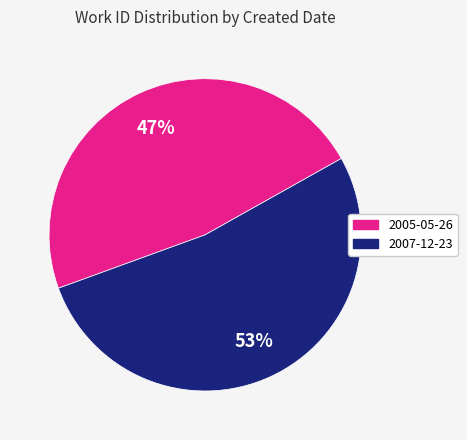

Does any single category account for the majority?

Yes